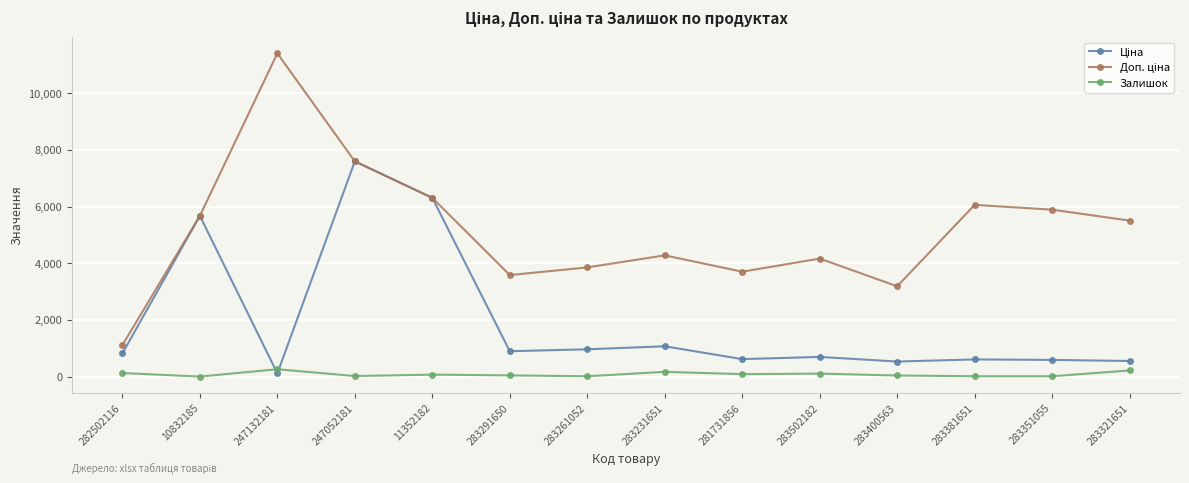

What is the greatest value displayed?

11410.0